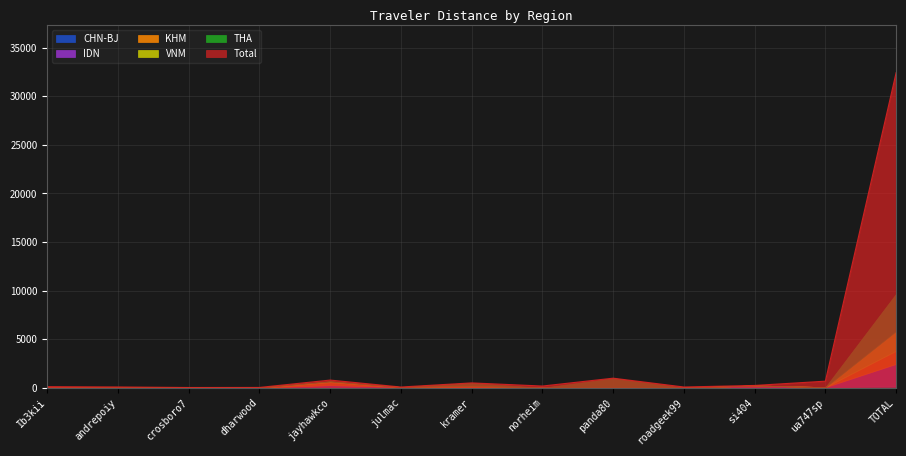

Reading right to left, extract all data points from this chart.

Total: 32430.1	668.3	229.3	68.4	977.0	166.9	490.5	65.9	781.5	23.4	16.3	71.7	102.0
CHN-BJ: 144.4	53.6	0.0	0.0	0.0	0.0	0.0	65.9	0.0	0.0	16.3	36.6	2.8
THA: 3855.4	0.0	0.0	0.0	977.0	0.0	304.8	0.0	16.2	0.0	0.0	0.0	0.0
IDN: 2306.7	0.0	229.3	0.0	0.0	0.0	0.0	0.0	258.5	0.0	0.0	0.0	0.0
KHM: 1355.3	0.0	0.0	0.0	0.0	0.0	185.8	0.0	303.7	0.0	0.0	0.0	0.0
VNM: 2019.8	0.0	0.0	0.0	0.0	0.0	0.0	0.0	85.6	23.4	0.0	0.0	0.0